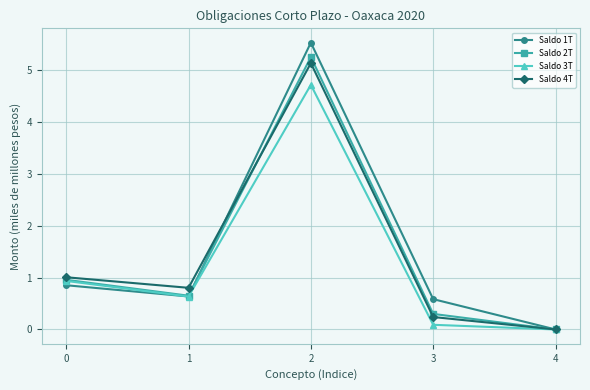

What is the spread (max minus min) of values at 1?

0.2